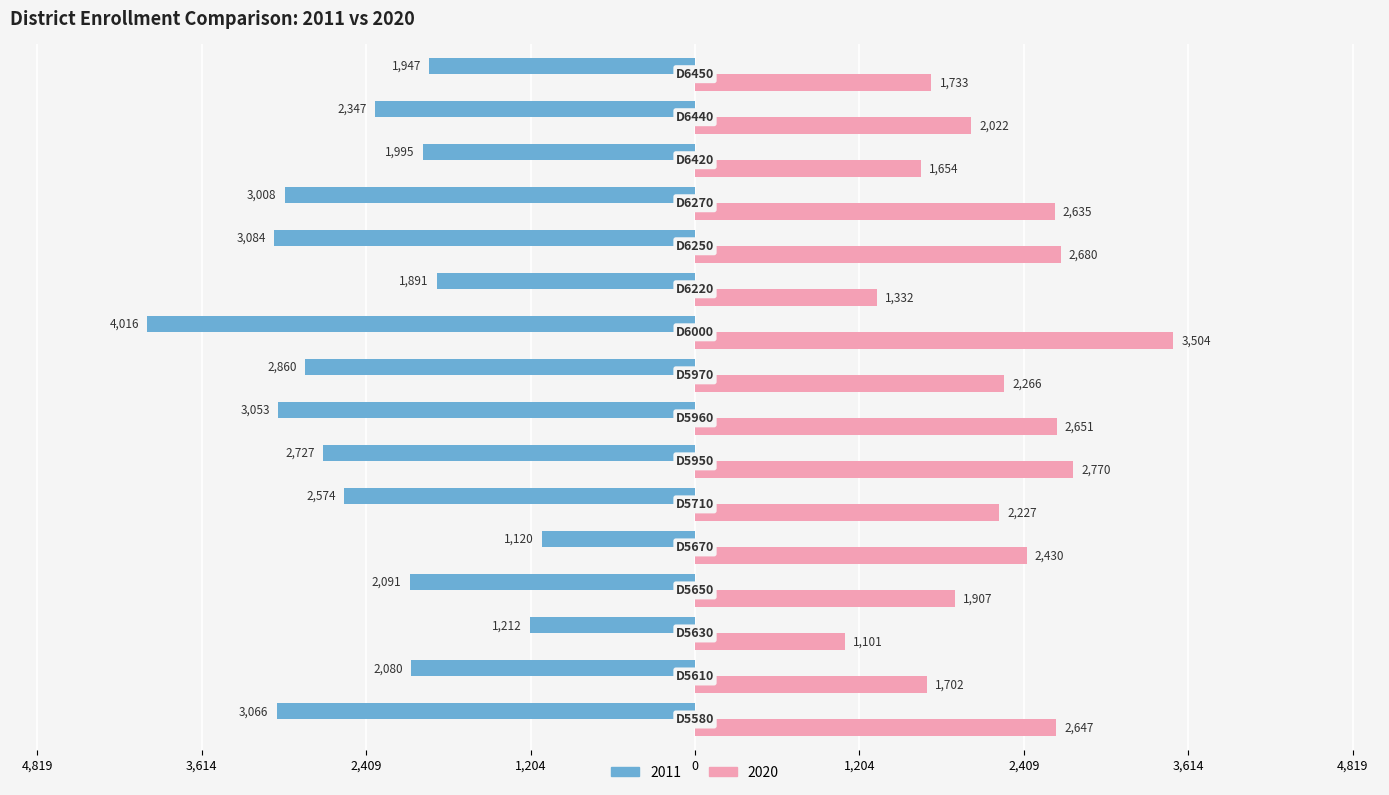

What is the sum of all 2020 values?

35261